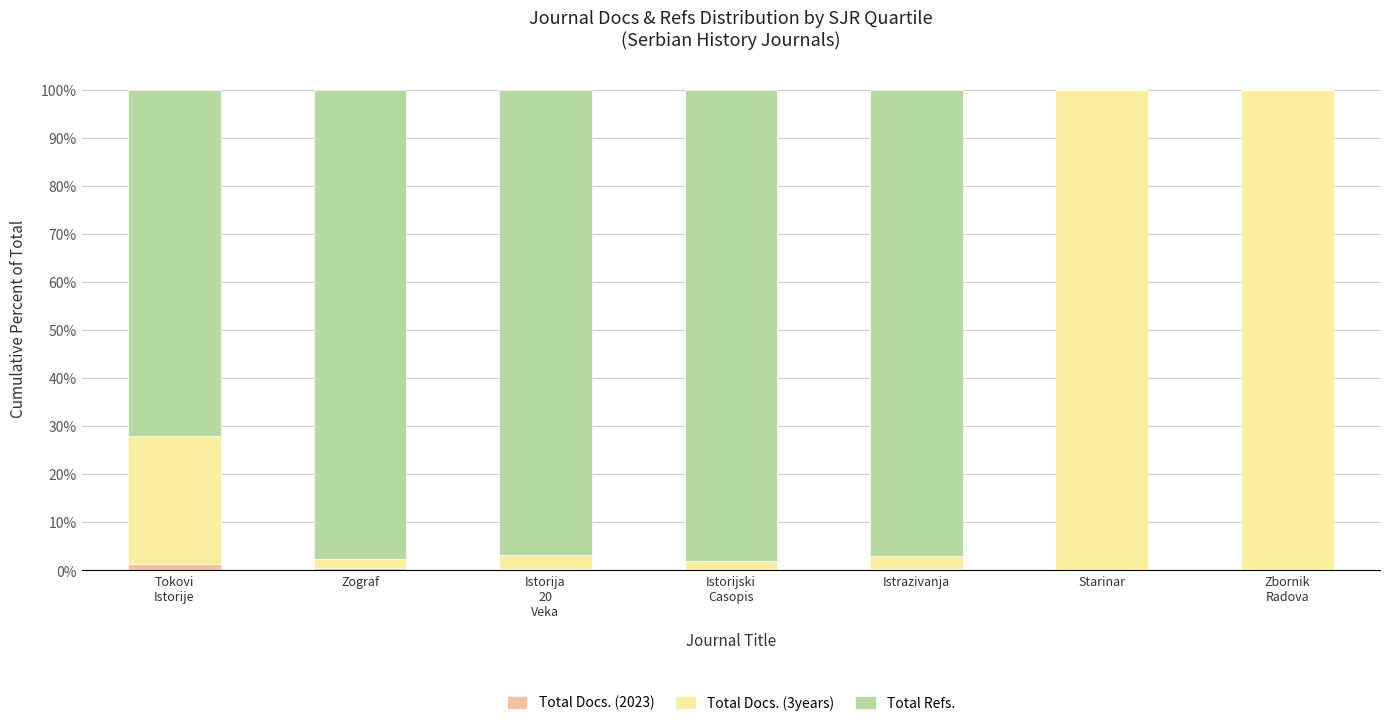

True or false: Total Docs. (2023) has a value of 0.0 at Starinar.

True